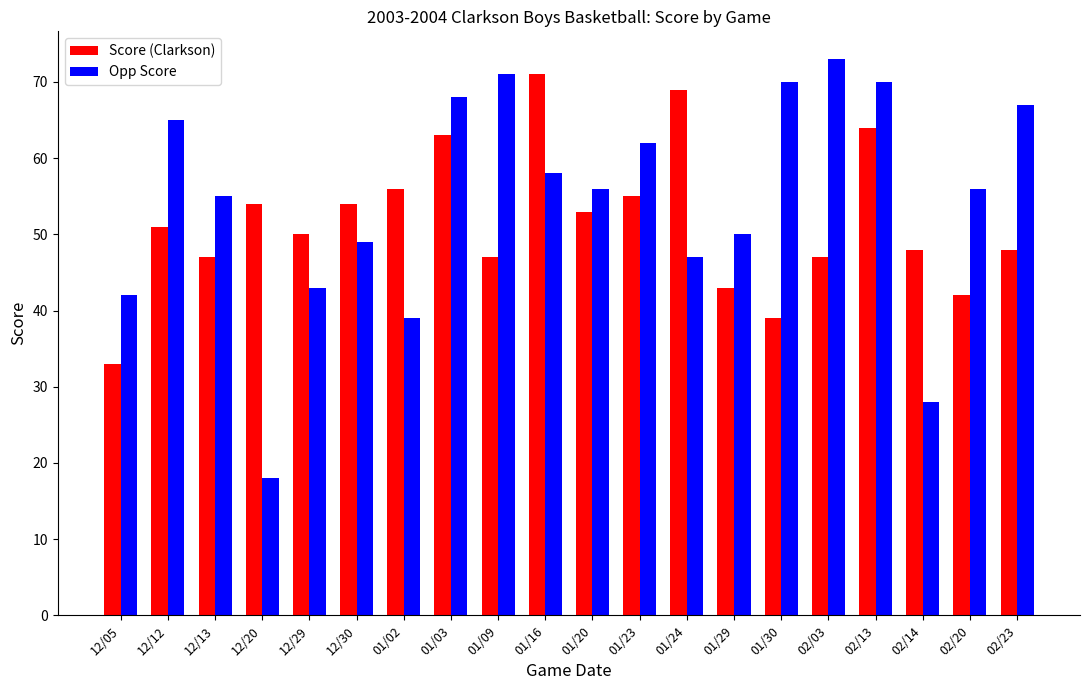

Count the number of categories in the chart.

20